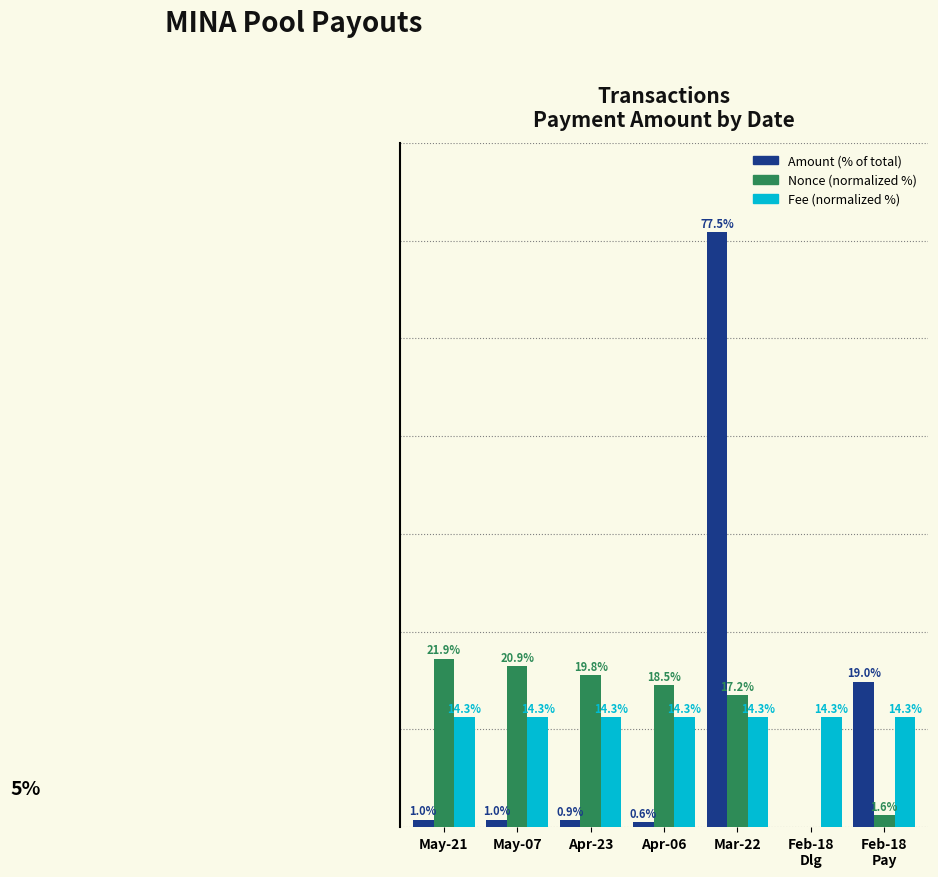

At which category is the sum across all series the highest?

Mar-22